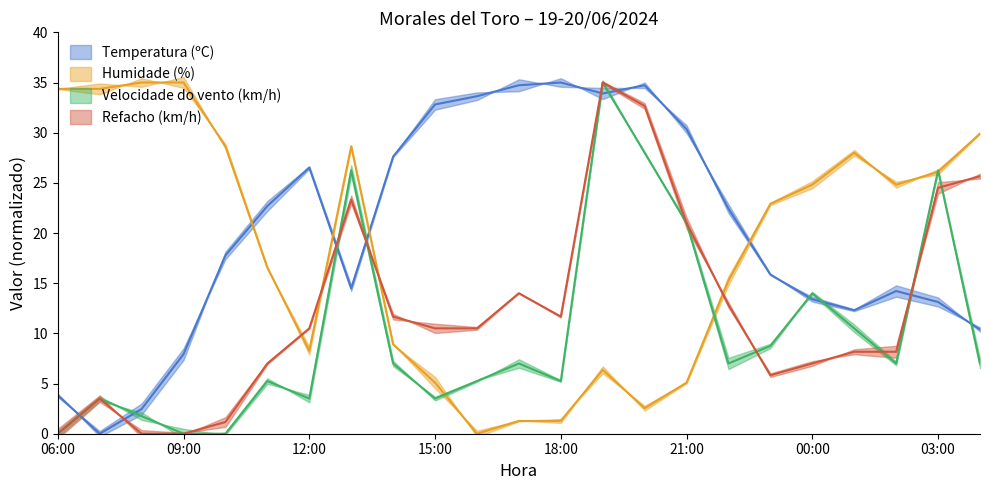

Between which two adjacent categories do Velocidade do vento (km/h) and Temperatura (ºC) first intersect?

06:00 and 07:00